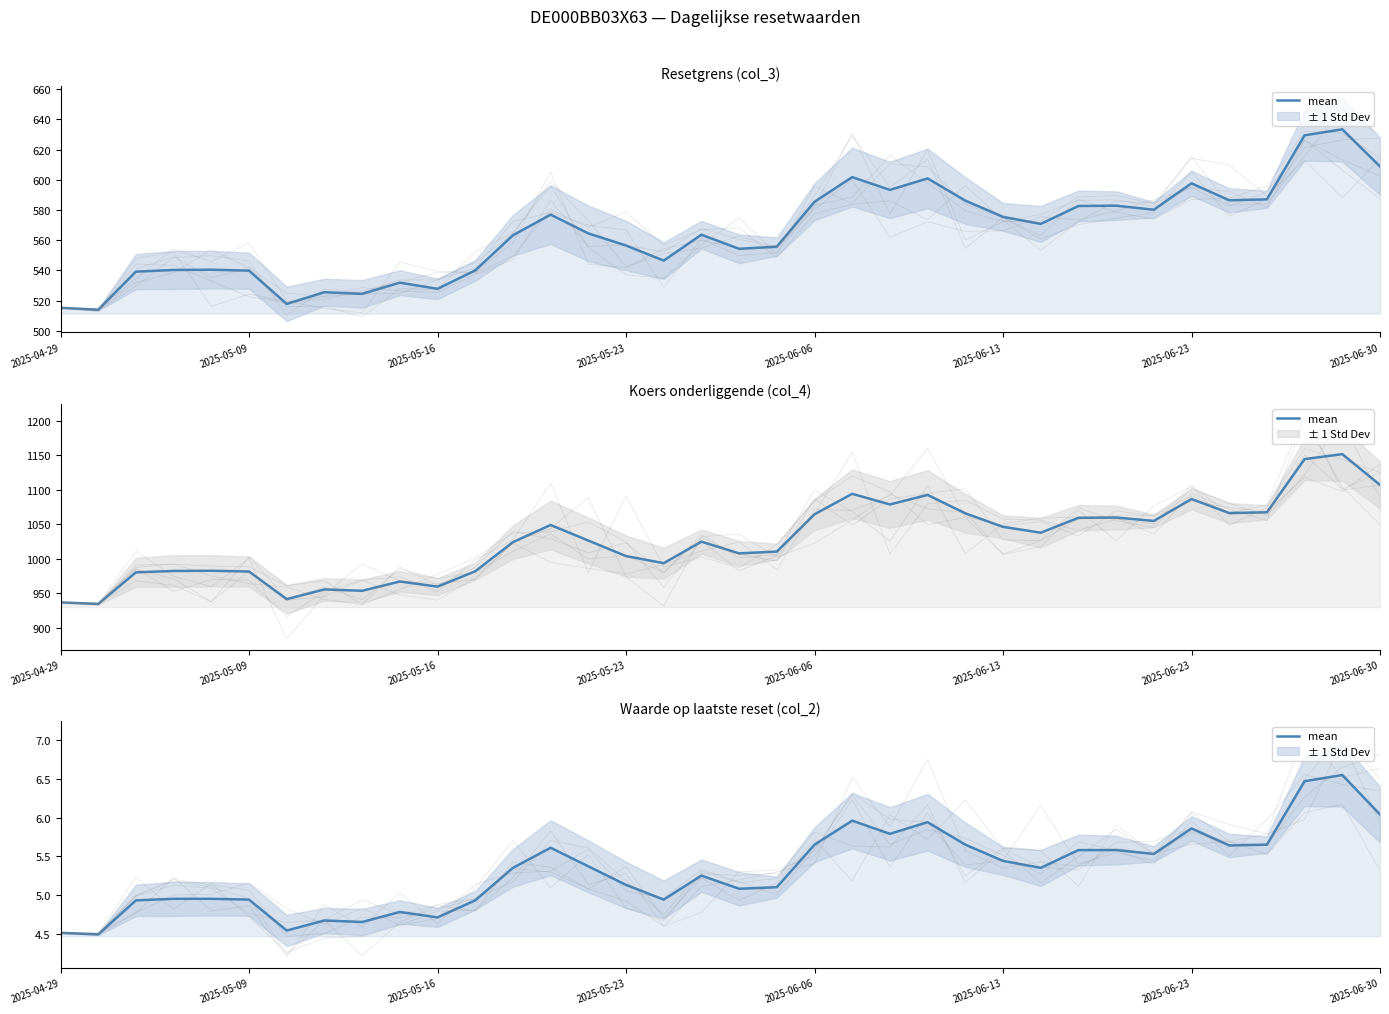

What is the difference between the maximum and second lowest values?

2.0